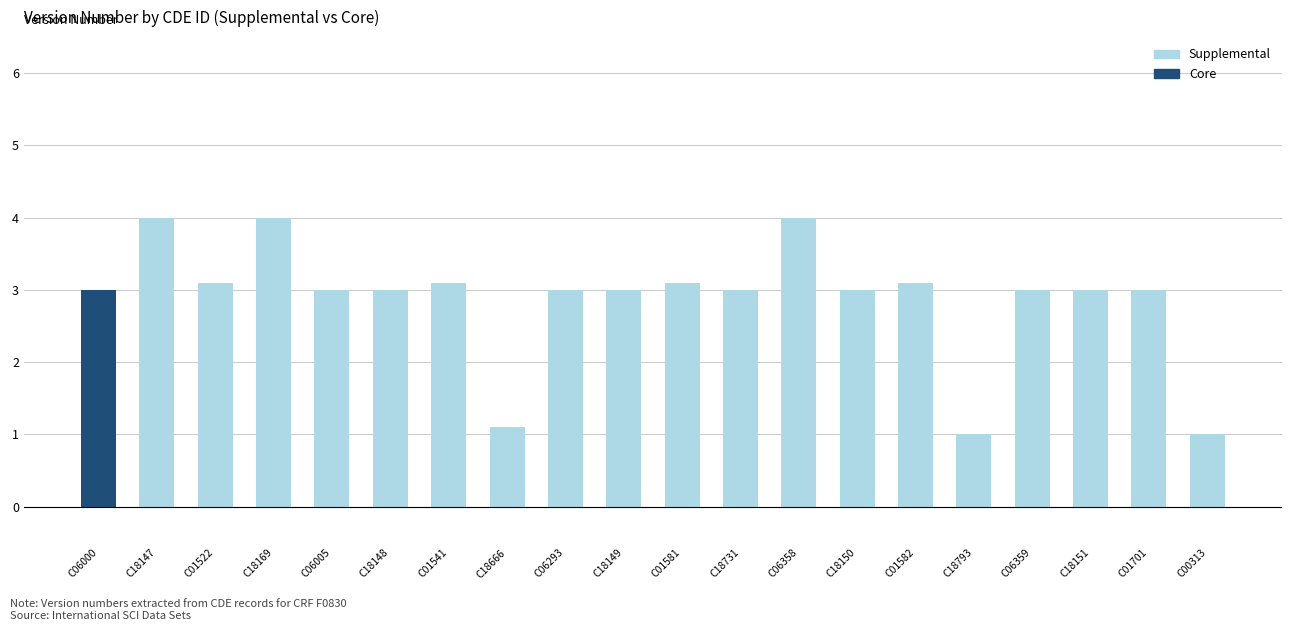

Is it true that Core equals 0.0 at C01582?

True